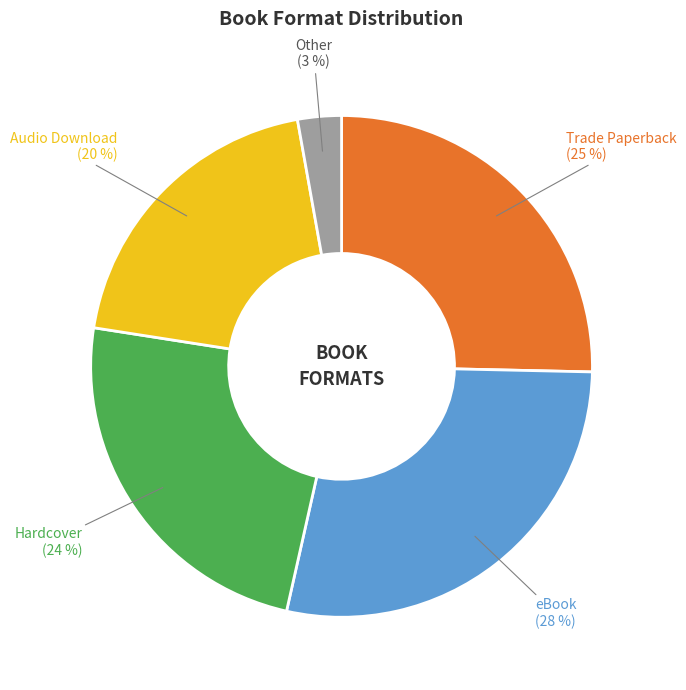

Is there a majority slice in this chart?

No